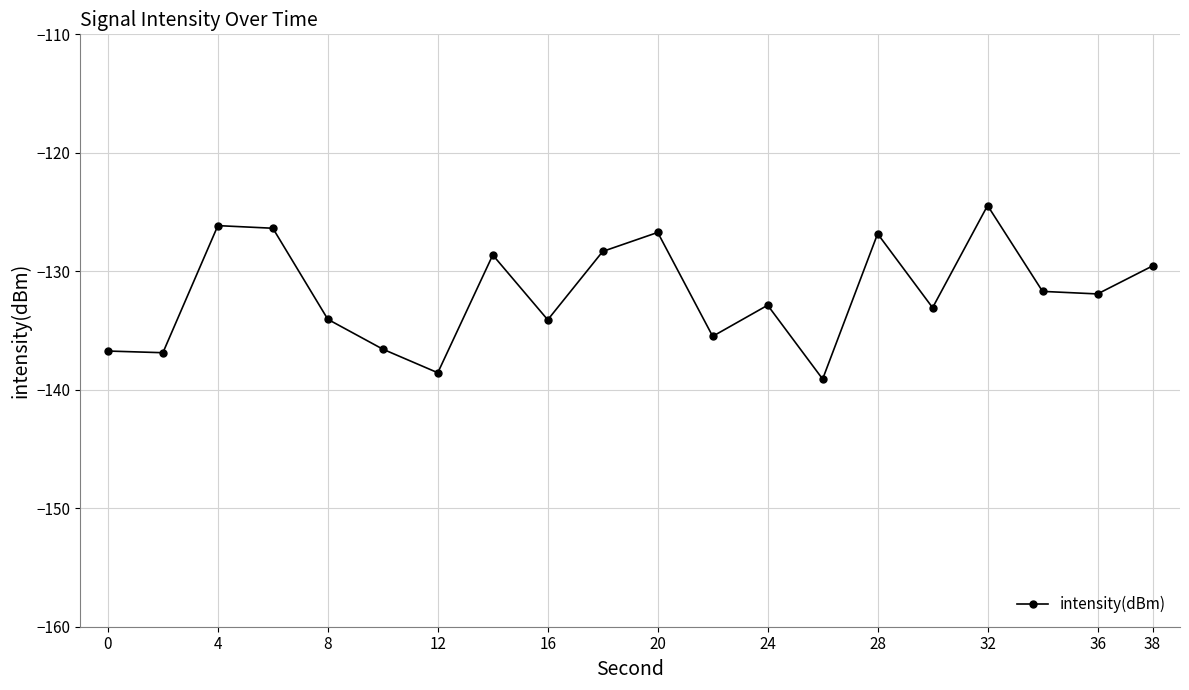

What is the difference between the maximum and minimum values?

14.6